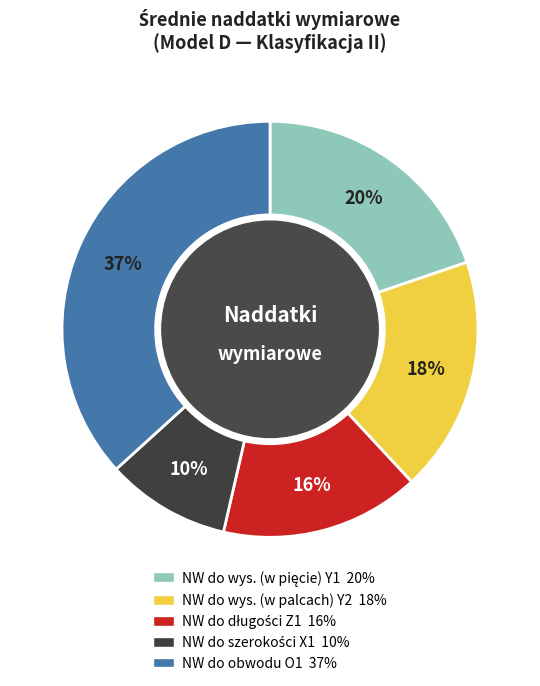

Is there any slice that represents more than half of the pie?

No